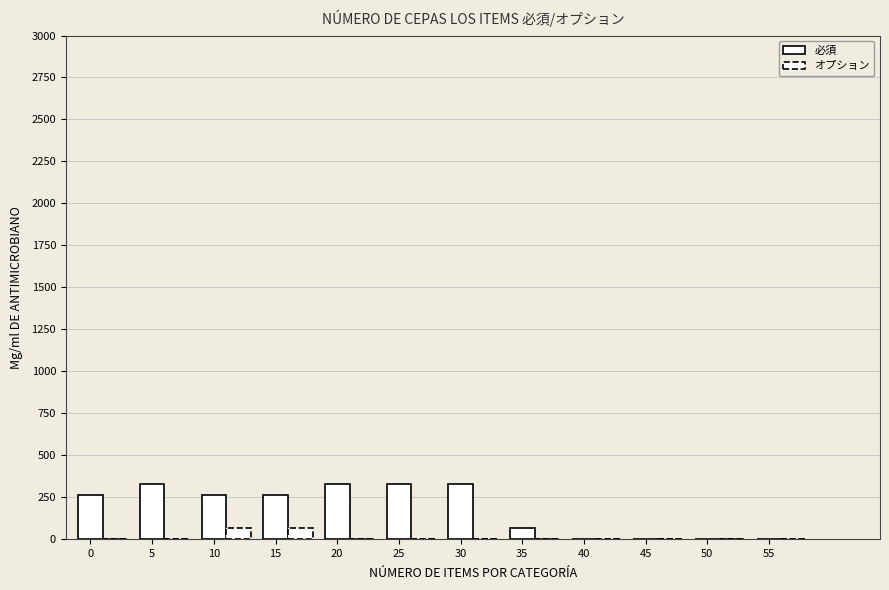

How many data points in オプション are above 0?

2